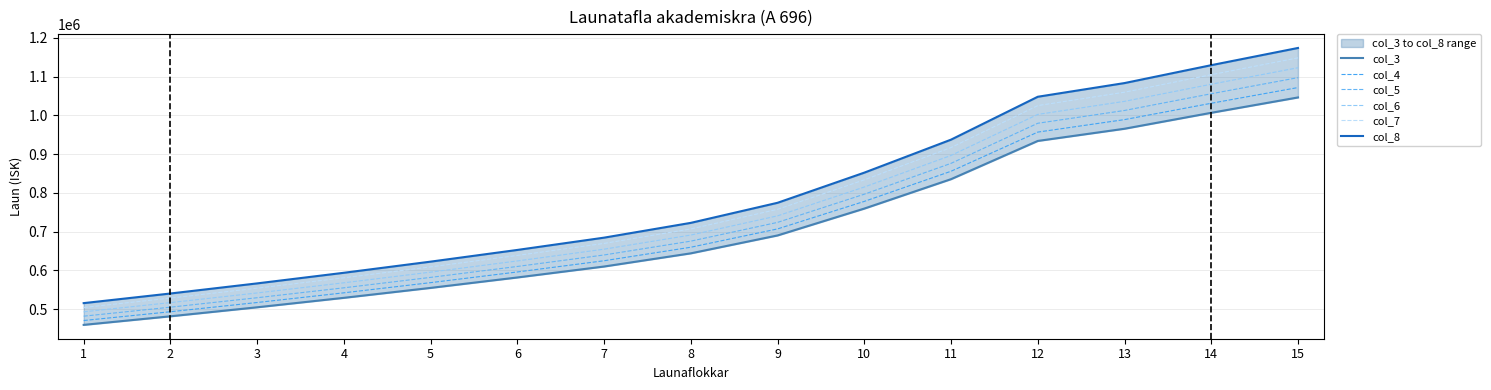

Between 2 and 9, which series saw the biggest shift?

col_8